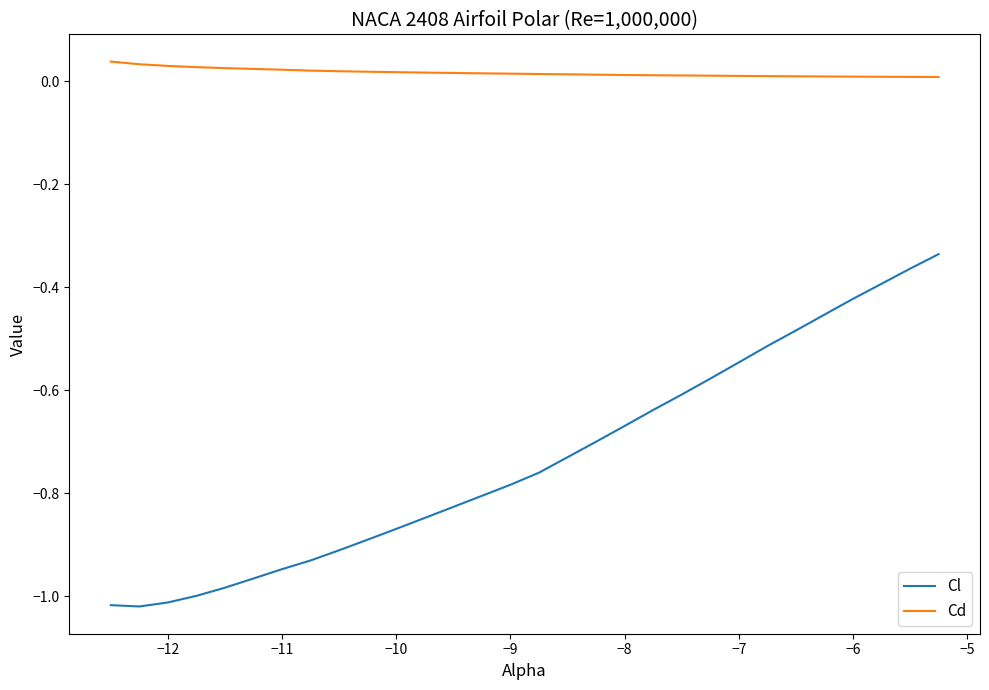

True or false: Cd and Cl intersect in this chart.

False